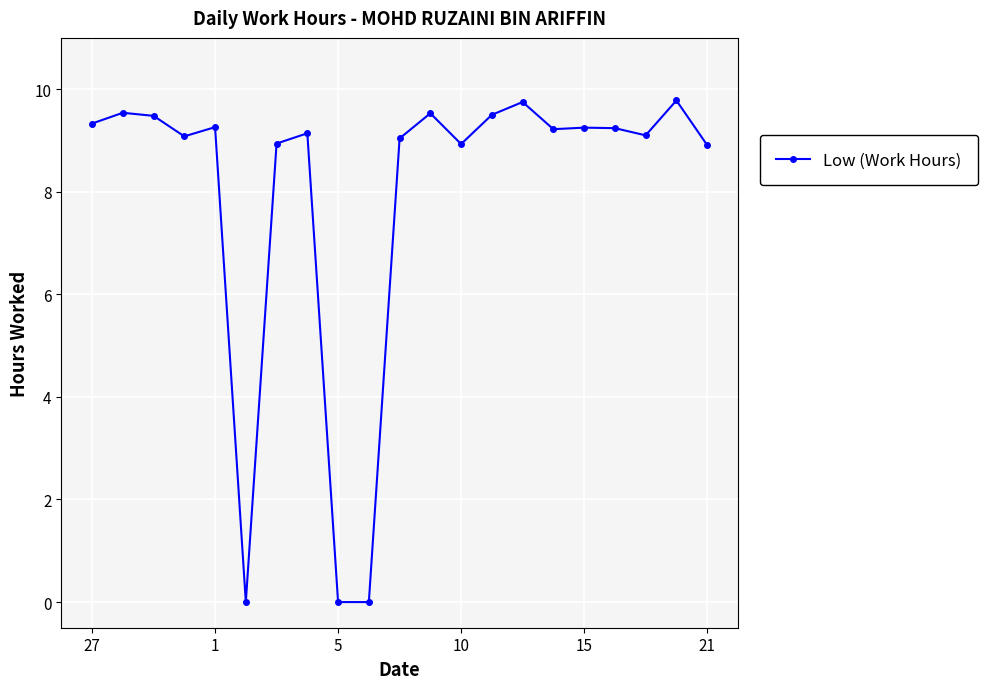

True or false: the data has more than 0 interior local peaks.

True